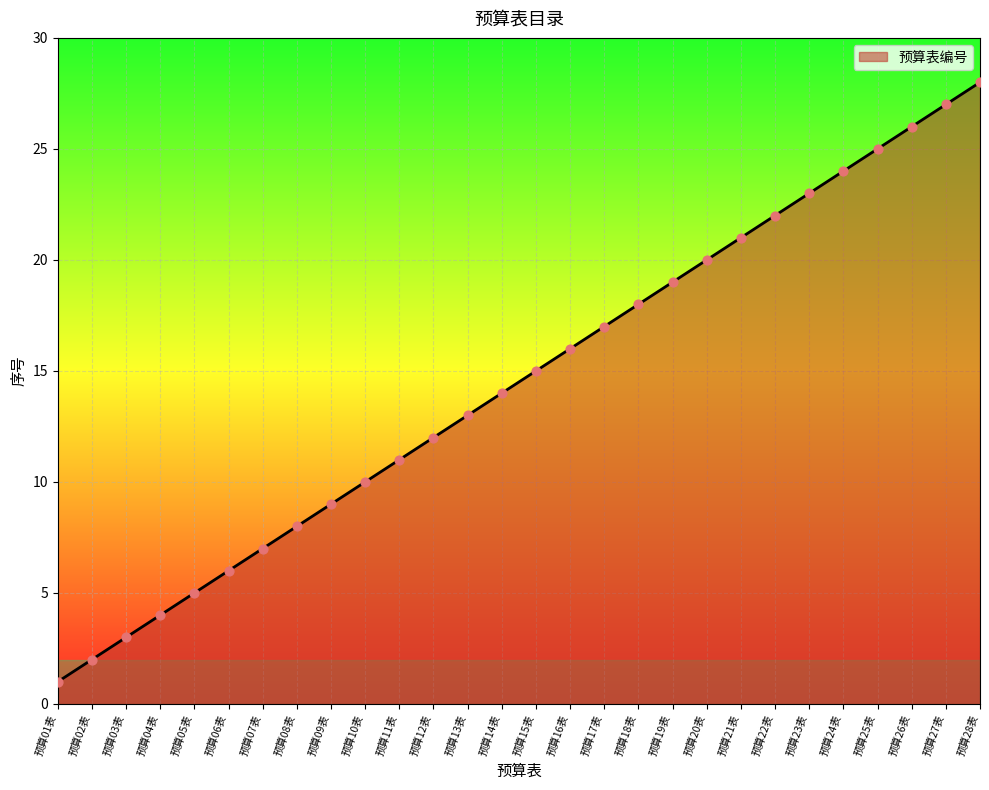

What is the change in value from 预算12表 to 预算14表?

+2